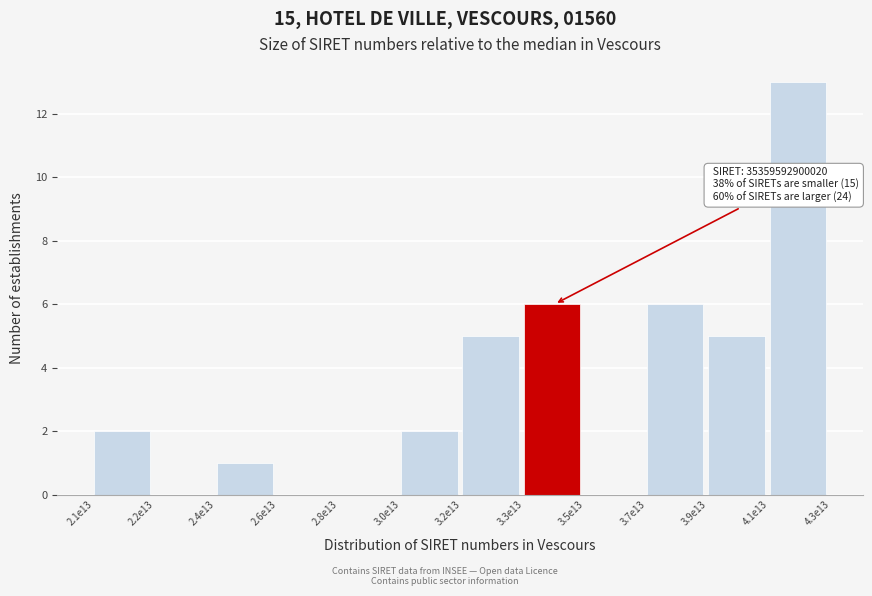

Reading left to right, what are all the values shown in this chart?

2.1e13=2	2.2e13=0	2.4e13=1	2.6e13=0	2.8e13=0	3.0e13=2	3.2e13=5	3.3e13=6	3.5e13=0	3.7e13=6	3.9e13=5	4.1e13=13